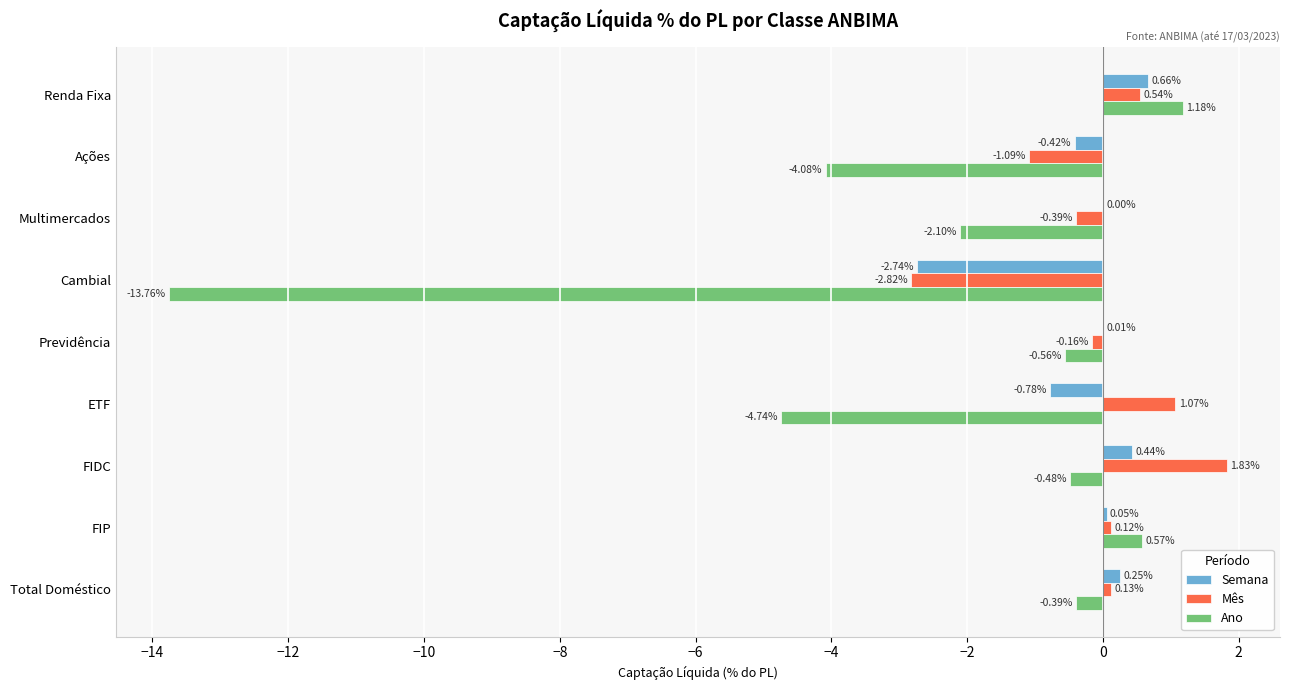

Which series changed the most between Renda Fixa and ETF?

Ano